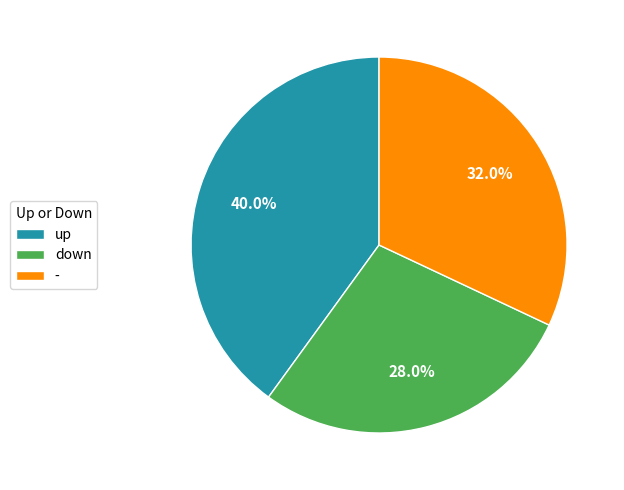

Is it true that down is 36% of the pie?

False